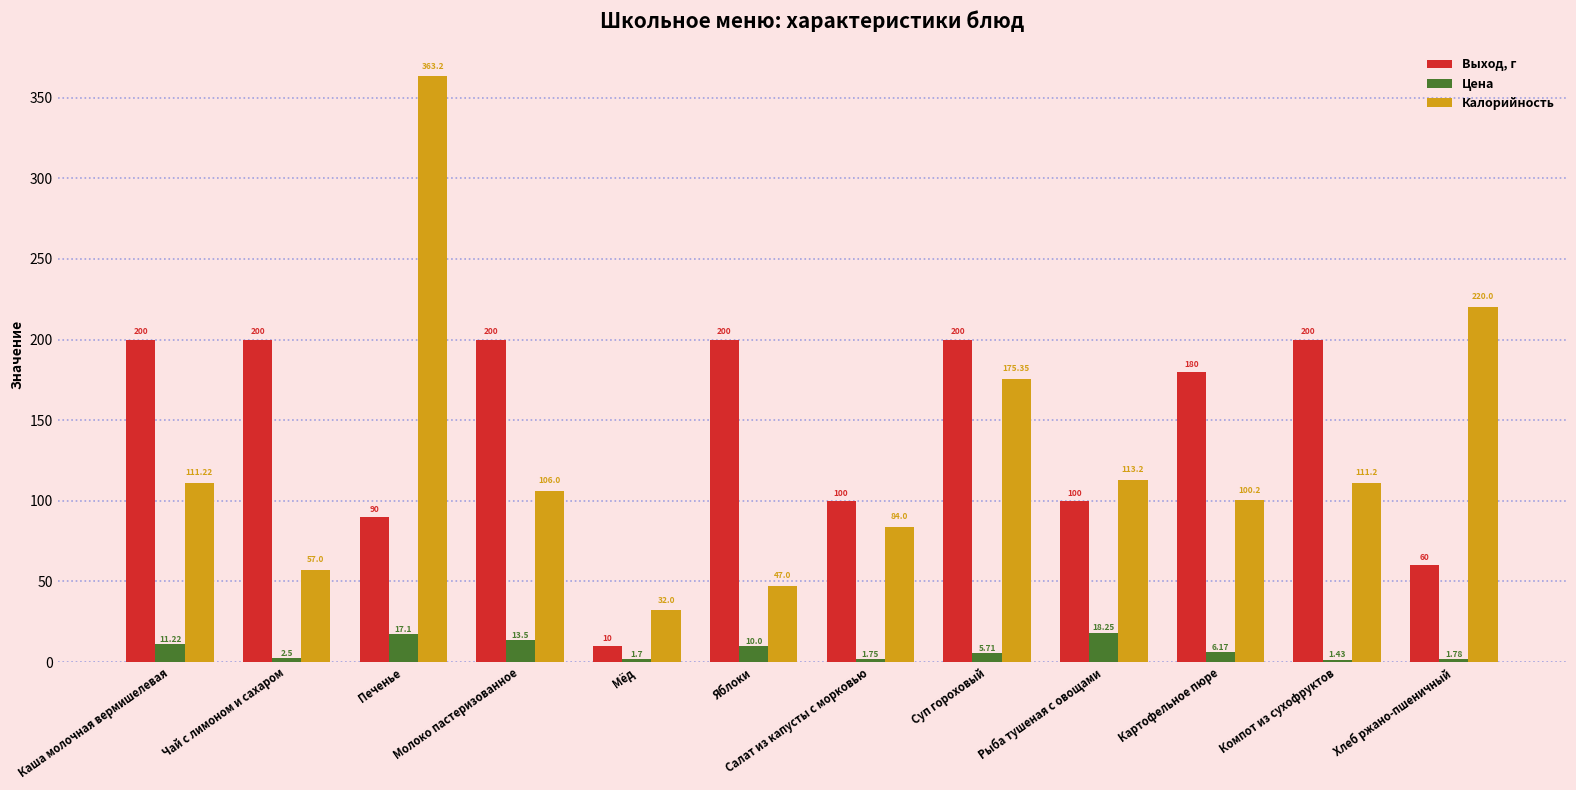

What is the label of the 7th bar from the left?

Салат из капусты с морковью